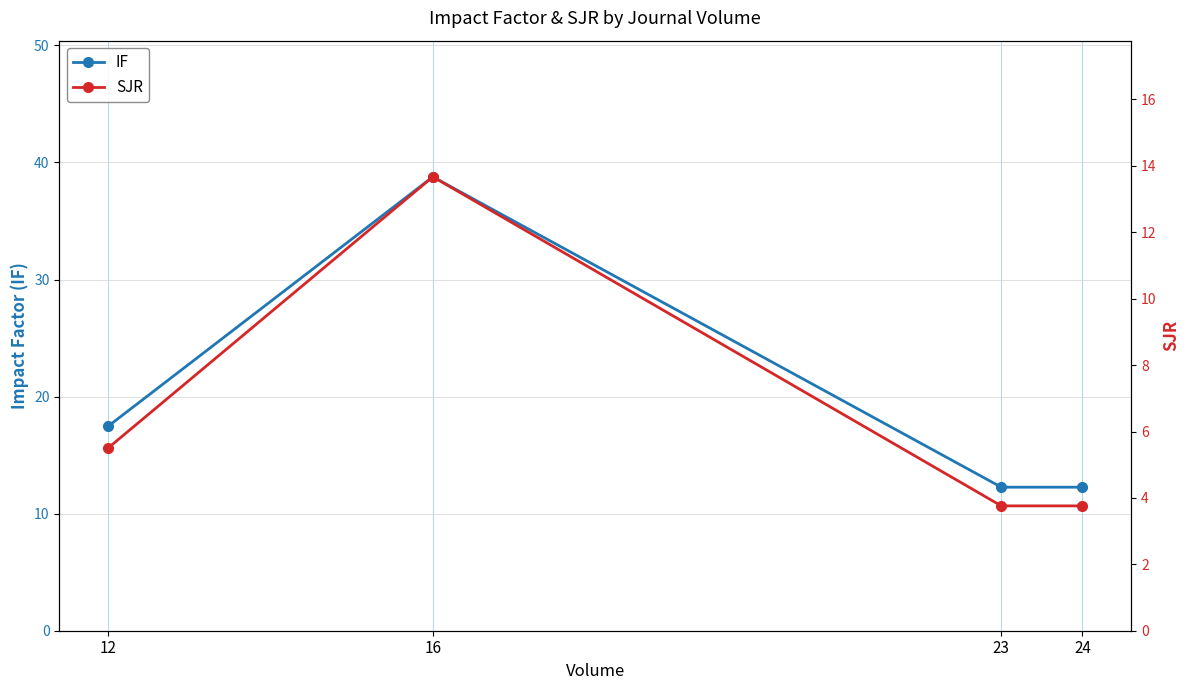

What is the approximate value of SJR at 16?

13.7